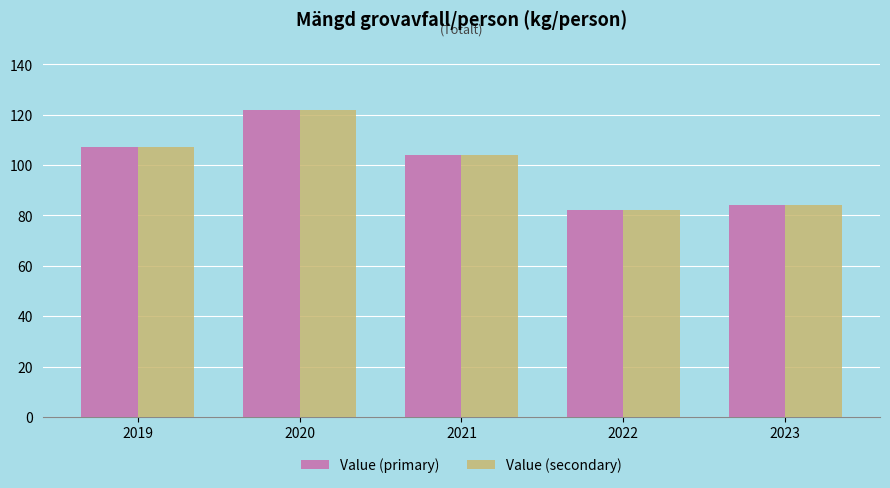

List the labels in order of Value (primary) value, largest first.

2020, 2019, 2021, 2023, 2022